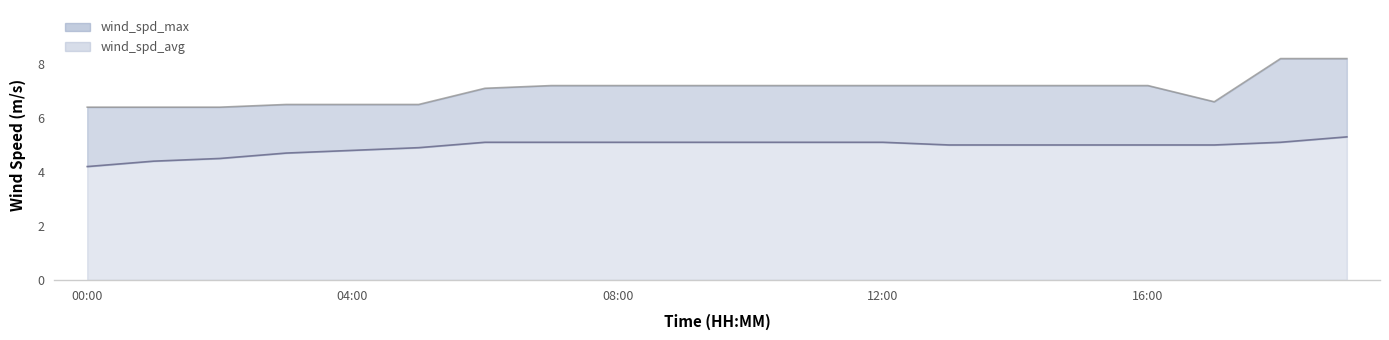

What is the value of the wind_spd_max point at the 17th from the left?

7.2